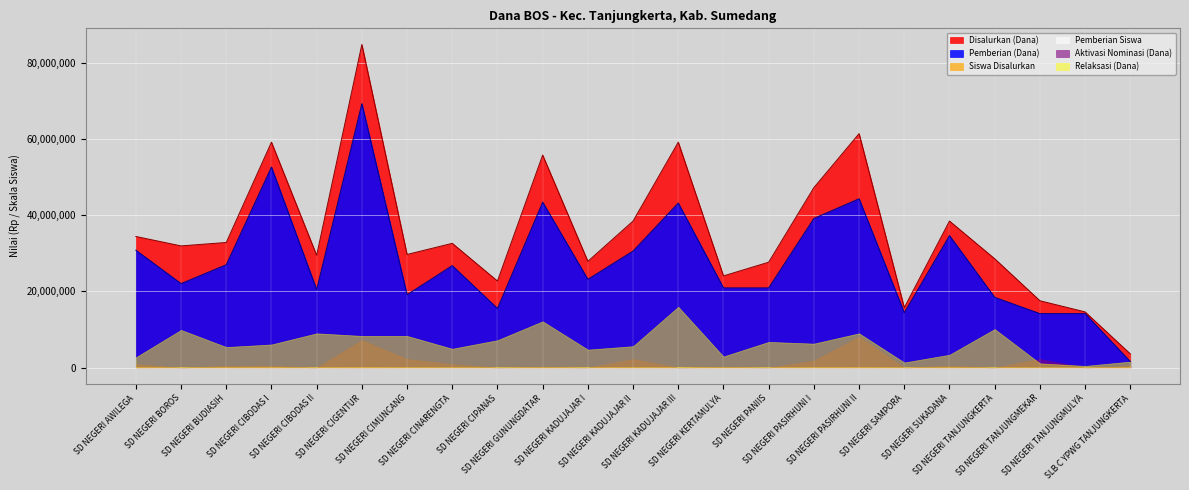

Reading left to right, list all the values displayed in this chart.

Disalurkan (Dana): SD NEGERI AWILEGA=34425000	SD NEGERI BOROS=31950000	SD NEGERI BUDIASIH=32850000	SD NEGERI CIBODAS I=59175000	SD NEGERI CIBODAS II=29475000	SD NEGERI CIGENTUR=84825000	SD NEGERI CIMUNCANG=29700000	SD NEGERI CINARENGTA=32625000	SD NEGERI CIPANAS=22725000	SD NEGERI GUNUNGDATAR=55800000	SD NEGERI KADUJAJAR I=27900000	SD NEGERI KADUJAJAR II=38475000	SD NEGERI KADUJAJAR III=59175000	SD NEGERI KERTAMULYA=24075000	SD NEGERI PANIIS=27675000	SD NEGERI PASIRHUNI I=47250000	SD NEGERI PASIRHUNI II=61425000	SD NEGERI SAMPORA=15750000	SD NEGERI SUKADANA=38475000	SD NEGERI TANJUNGKERTA=28575000	SD NEGERI TANJUNGMEKAR=17550000	SD NEGERI TANJUNGMULYA=14625000	SLB C YPWG TANJUNGKERTA=3600000
Pemberian (Dana): SD NEGERI AWILEGA=30825000	SD NEGERI BOROS=22050000	SD NEGERI BUDIASIH=27000000	SD NEGERI CIBODAS I=52650000	SD NEGERI CIBODAS II=20475000	SD NEGERI CIGENTUR=69300000	SD NEGERI CIMUNCANG=19125000	SD NEGERI CINARENGTA=26775000	SD NEGERI CIPANAS=15525000	SD NEGERI GUNUNGDATAR=43425000	SD NEGERI KADUJAJAR I=23175000	SD NEGERI KADUJAJAR II=30600000	SD NEGERI KADUJAJAR III=43200000	SD NEGERI KERTAMULYA=20925000	SD NEGERI PANIIS=20925000	SD NEGERI PASIRHUNI I=39150000	SD NEGERI PASIRHUNI II=44325000	SD NEGERI SAMPORA=14400000	SD NEGERI SUKADANA=34650000	SD NEGERI TANJUNGKERTA=18450000	SD NEGERI TANJUNGMEKAR=14175000	SD NEGERI TANJUNGMULYA=14175000	SLB C YPWG TANJUNGKERTA=1575000
Siswa Disalurkan: SD NEGERI AWILEGA=89	SD NEGERI BOROS=79	SD NEGERI BUDIASIH=84	SD NEGERI CIBODAS I=146	SD NEGERI CIBODAS II=76	SD NEGERI CIGENTUR=208	SD NEGERI CIMUNCANG=72	SD NEGERI CINARENGTA=83	SD NEGERI CIPANAS=57	SD NEGERI GUNUNGDATAR=130	SD NEGERI KADUJAJAR I=76	SD NEGERI KADUJAJAR II=95	SD NEGERI KADUJAJAR III=151	SD NEGERI KERTAMULYA=62	SD NEGERI PANIIS=70	SD NEGERI PASIRHUNI I=118	SD NEGERI PASIRHUNI II=157	SD NEGERI SAMPORA=37	SD NEGERI SUKADANA=94	SD NEGERI TANJUNGKERTA=69	SD NEGERI TANJUNGMEKAR=44	SD NEGERI TANJUNGMULYA=34	SLB C YPWG TANJUNGKERTA=9
Pemberian Siswa: SD NEGERI AWILEGA=76	SD NEGERI BOROS=49	SD NEGERI BUDIASIH=63	SD NEGERI CIBODAS I=121	SD NEGERI CIBODAS II=48	SD NEGERI CIGENTUR=159	SD NEGERI CIMUNCANG=45	SD NEGERI CINARENGTA=63	SD NEGERI CIPANAS=36	SD NEGERI GUNUNGDATAR=102	SD NEGERI KADUJAJAR I=57	SD NEGERI KADUJAJAR II=70	SD NEGERI KADUJAJAR III=105	SD NEGERI KERTAMULYA=50	SD NEGERI PANIIS=51	SD NEGERI PASIRHUNI I=91	SD NEGERI PASIRHUNI II=106	SD NEGERI SAMPORA=34	SD NEGERI SUKADANA=79	SD NEGERI TANJUNGKERTA=41	SD NEGERI TANJUNGMEKAR=34	SD NEGERI TANJUNGMULYA=33	SLB C YPWG TANJUNGKERTA=4
Aktivasi Nominasi (Dana): SD NEGERI AWILEGA=900000	SD NEGERI BOROS=0	SD NEGERI BUDIASIH=450000	SD NEGERI CIBODAS I=450000	SD NEGERI CIBODAS II=0	SD NEGERI CIGENTUR=7200000	SD NEGERI CIMUNCANG=2250000	SD NEGERI CINARENGTA=900000	SD NEGERI CIPANAS=0	SD NEGERI GUNUNGDATAR=225000	SD NEGERI KADUJAJAR I=0	SD NEGERI KADUJAJAR II=2250000	SD NEGERI KADUJAJAR III=0	SD NEGERI KERTAMULYA=225000	SD NEGERI PANIIS=0	SD NEGERI PASIRHUNI I=1800000	SD NEGERI PASIRHUNI II=8100000	SD NEGERI SAMPORA=0	SD NEGERI SUKADANA=450000	SD NEGERI TANJUNGKERTA=0	SD NEGERI TANJUNGMEKAR=2250000	SD NEGERI TANJUNGMULYA=0	SLB C YPWG TANJUNGKERTA=450000
Relaksasi (Dana): SD NEGERI AWILEGA=2700000	SD NEGERI BOROS=9900000	SD NEGERI BUDIASIH=5400000	SD NEGERI CIBODAS I=6075000	SD NEGERI CIBODAS II=9000000	SD NEGERI CIGENTUR=8325000	SD NEGERI CIMUNCANG=8325000	SD NEGERI CINARENGTA=4950000	SD NEGERI CIPANAS=7200000	SD NEGERI GUNUNGDATAR=12150000	SD NEGERI KADUJAJAR I=4725000	SD NEGERI KADUJAJAR II=5625000	SD NEGERI KADUJAJAR III=15975000	SD NEGERI KERTAMULYA=2925000	SD NEGERI PANIIS=6750000	SD NEGERI PASIRHUNI I=6300000	SD NEGERI PASIRHUNI II=9000000	SD NEGERI SAMPORA=1350000	SD NEGERI SUKADANA=3375000	SD NEGERI TANJUNGKERTA=10125000	SD NEGERI TANJUNGMEKAR=1125000	SD NEGERI TANJUNGMULYA=450000	SLB C YPWG TANJUNGKERTA=1575000